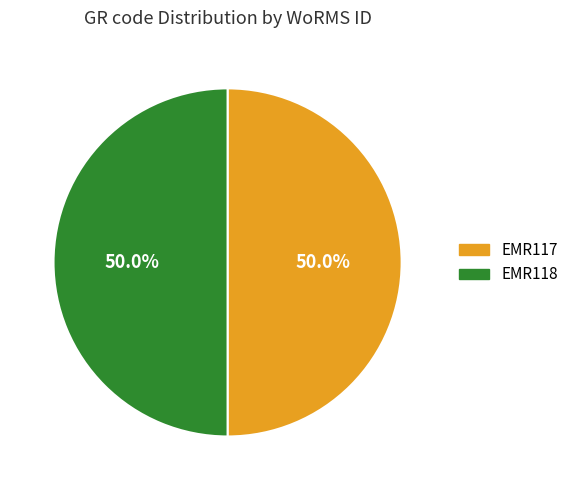

What is the total percentage of EMR118 and EMR117?

100.0%